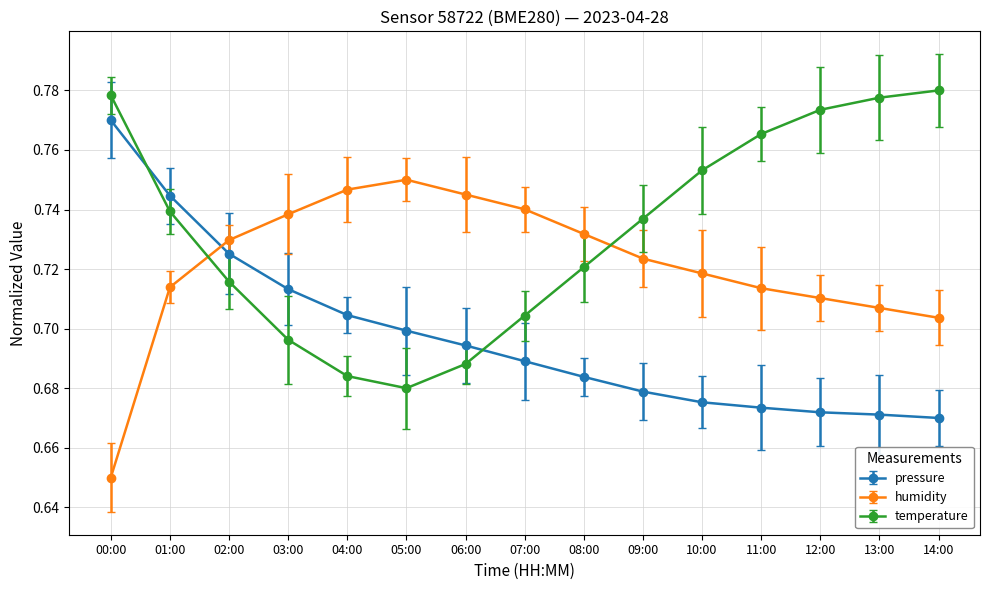

After their last crossing, which series has the higher values: temperature or pressure?

temperature